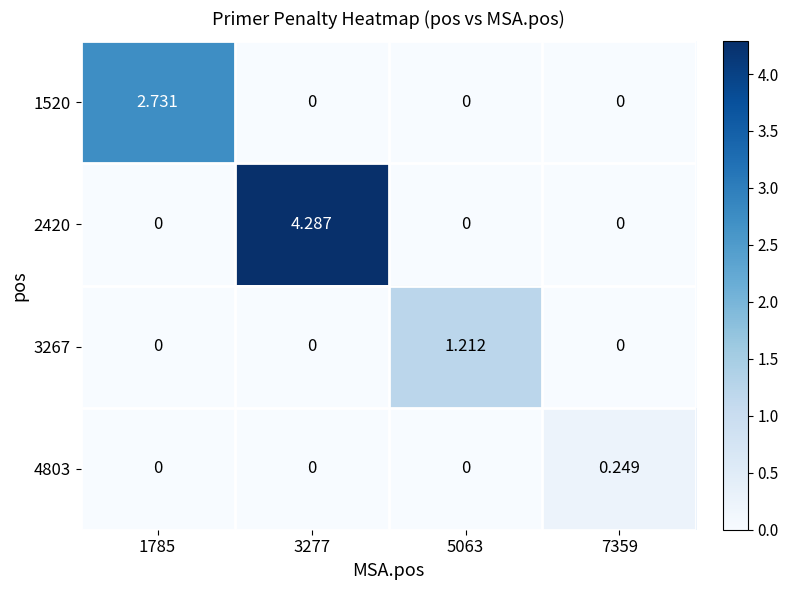

How many values in the 2420 series exceed 0?

1